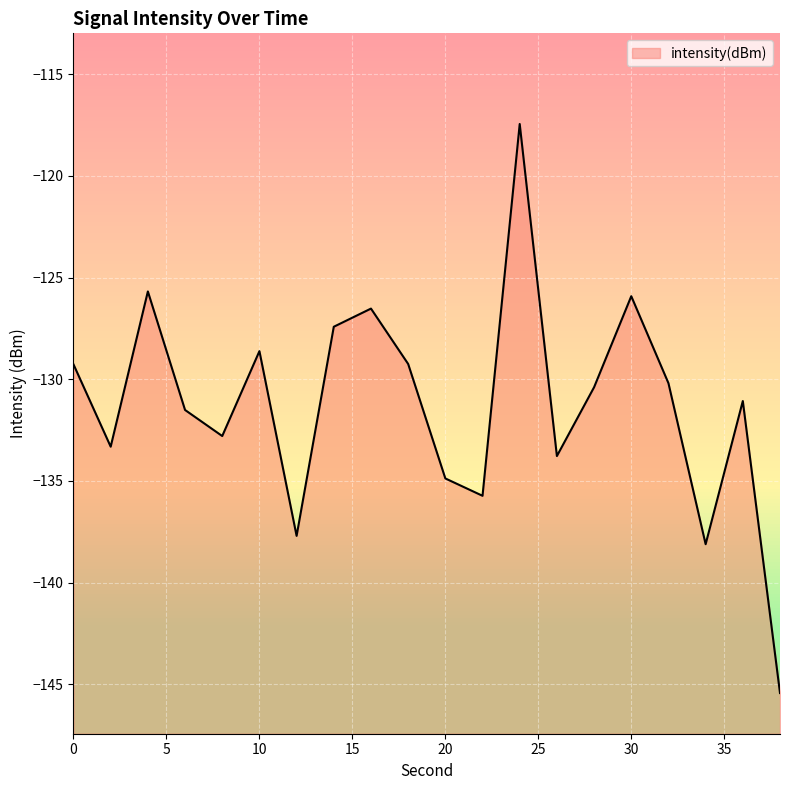

Between 10 and 16, which is larger?

16